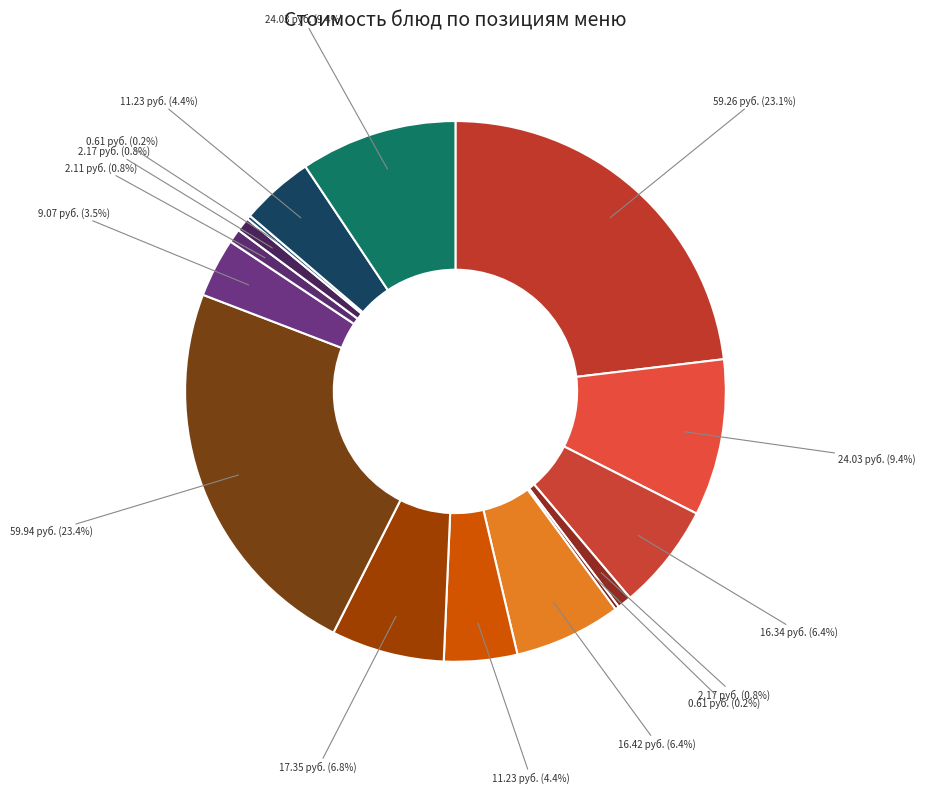

Does any single category account for the majority?

No